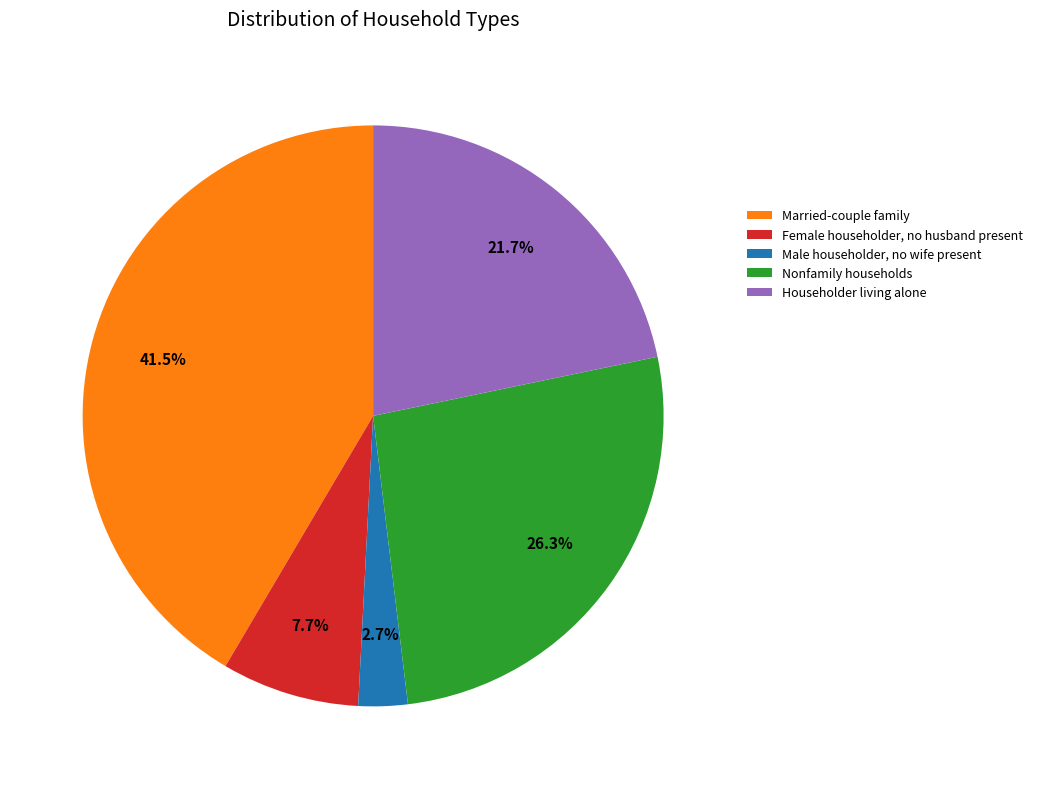

Which slice is the largest?

Married-couple family